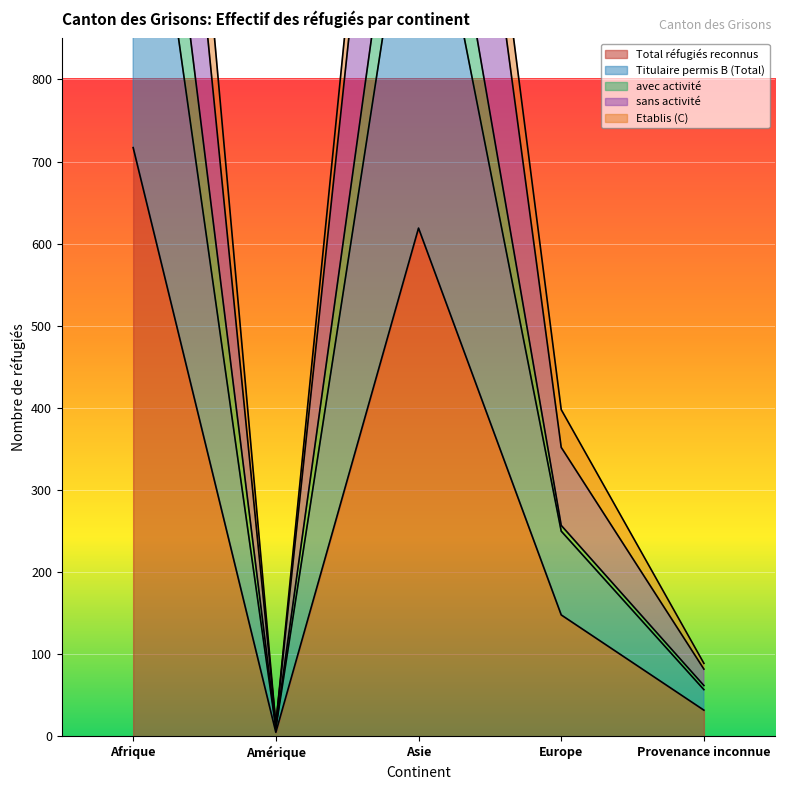

Which series has the widest spread of values?

Titulaire permis B (Total)